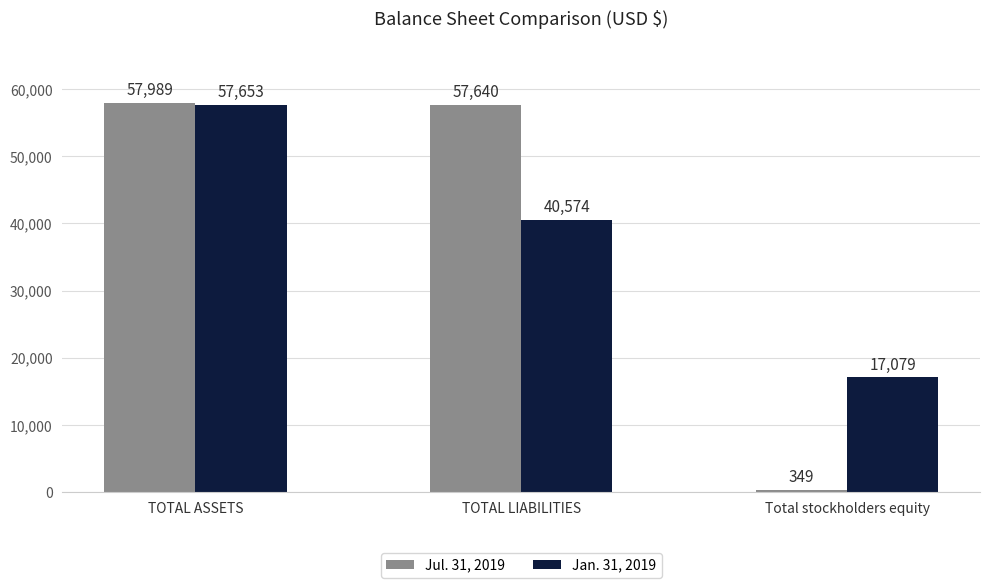

At which label is Jan. 31, 2019 closest to 37366?

TOTAL LIABILITIES